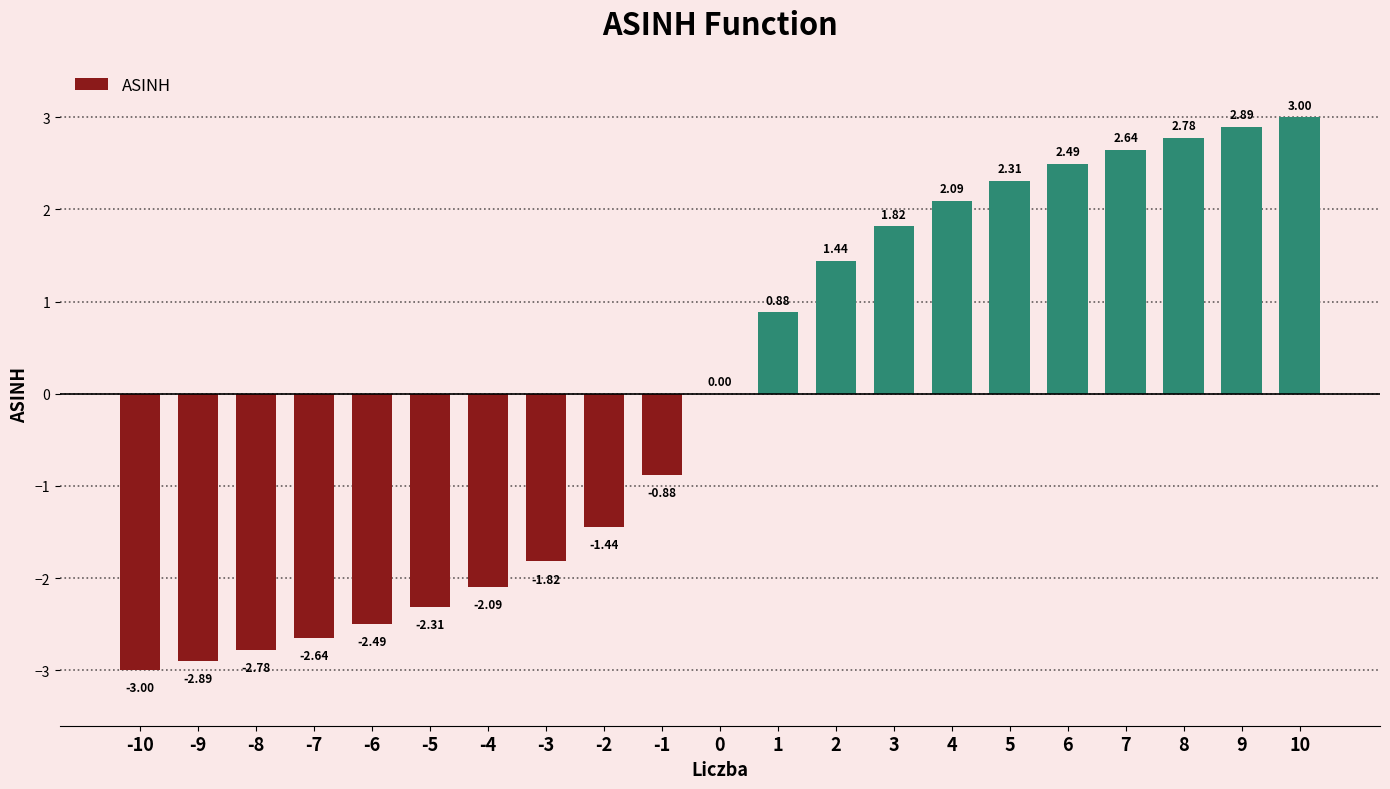

Which has a higher value, -3 or 7?

7